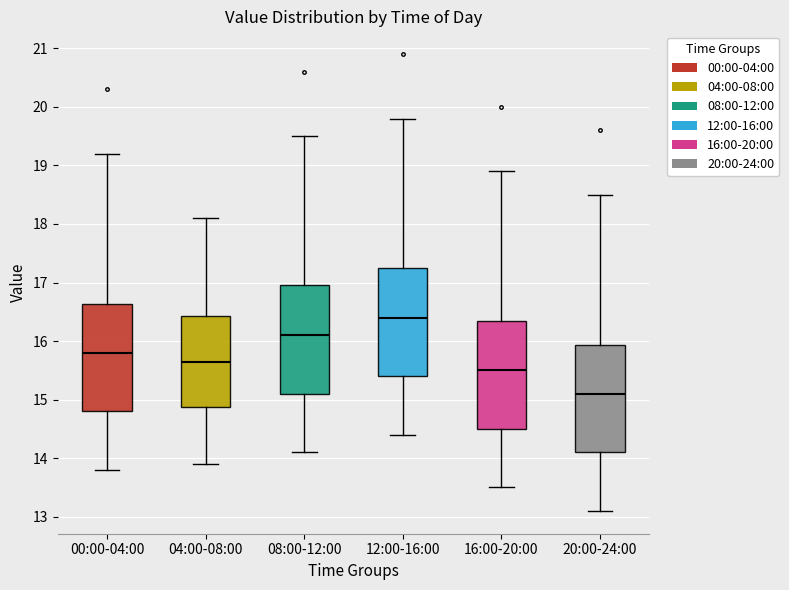

Which box's median line is the lowest?

20:00-24:00